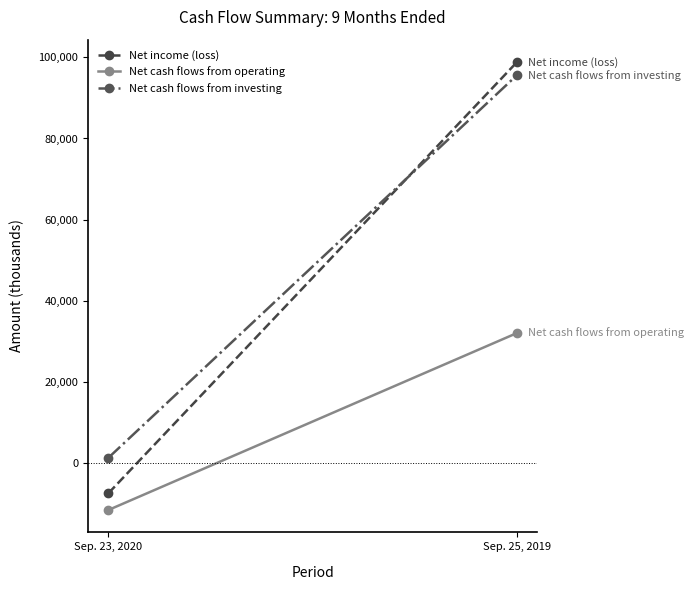

What is the label of the 2nd point from the right?

Sep. 23, 2020